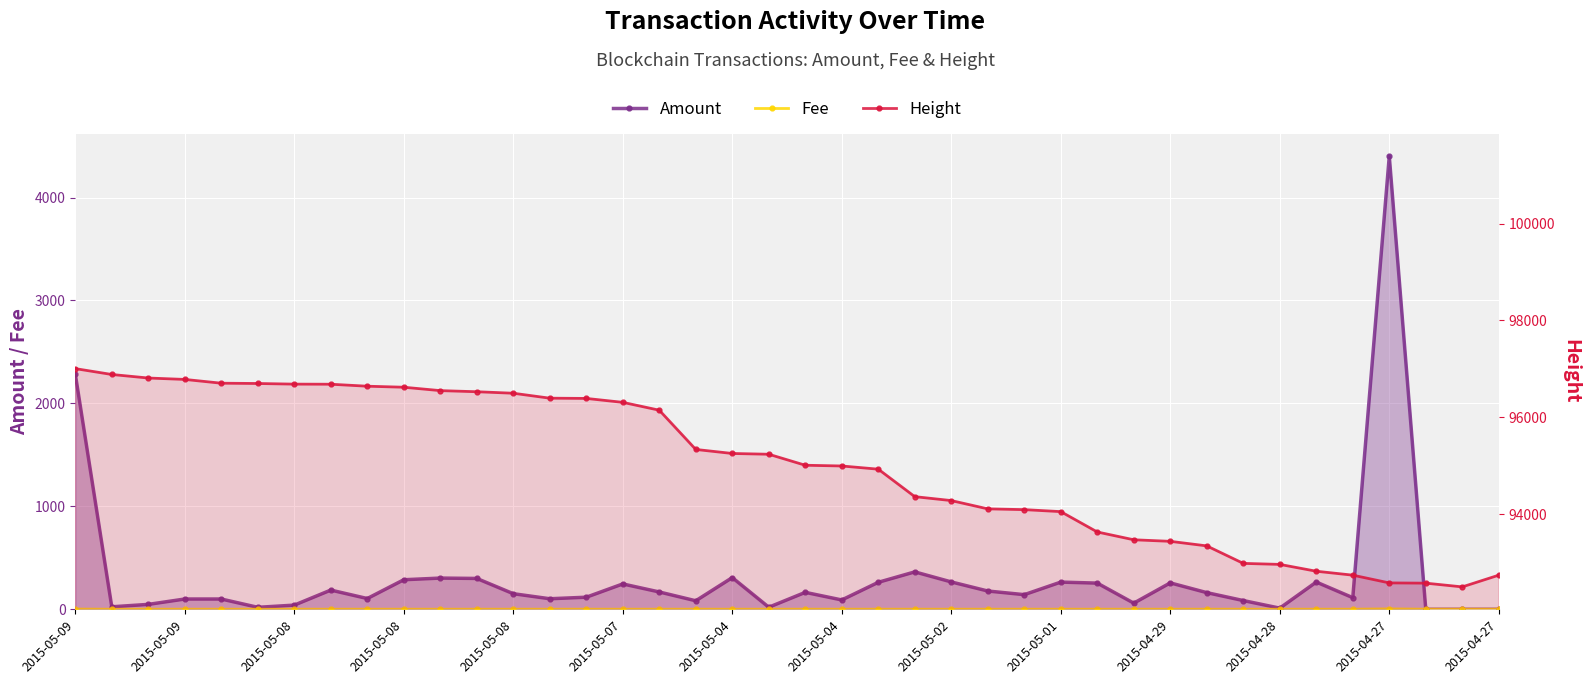

How many lines are shown in the chart?

3